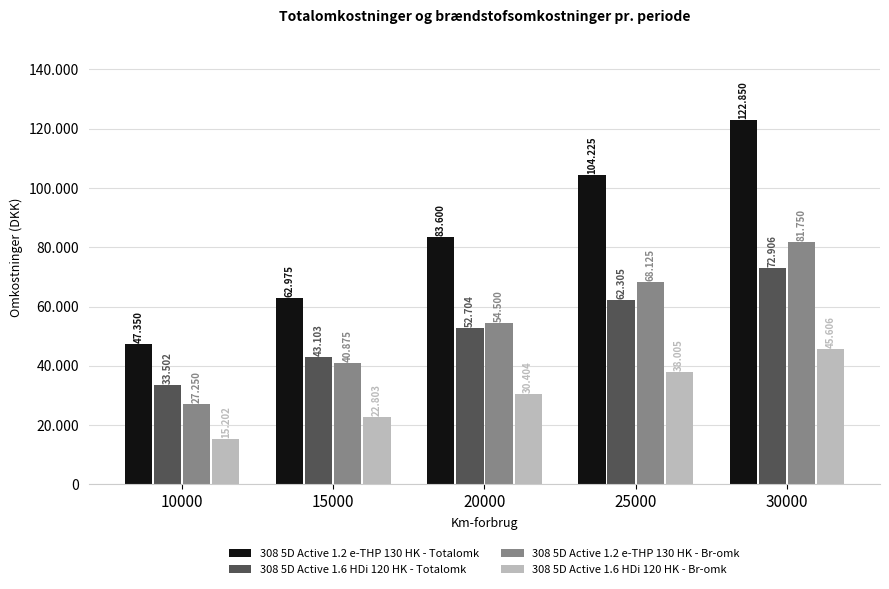

What is the sum of the 308 5D Active 1.2 e-THP 130 HK - Totalomk values at 30000 and 20000?

206450.0